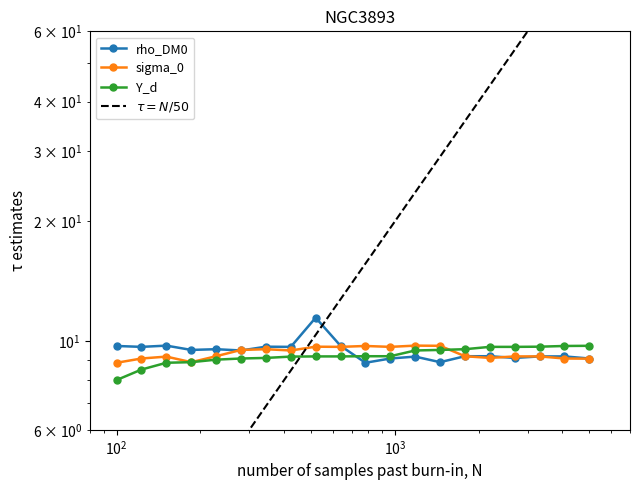

At 23, list the series in order from largest to smallest.

Y_d, rho_DM0, sigma_0